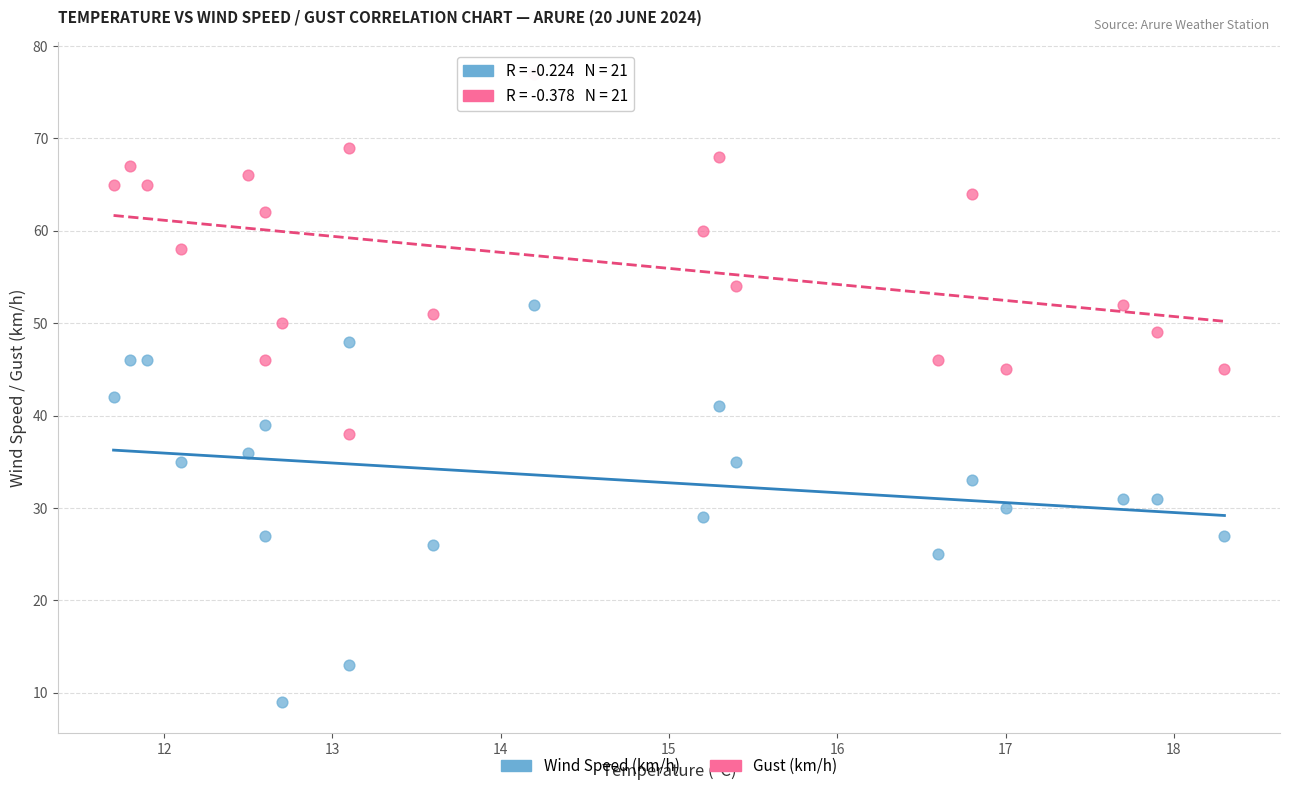

Across all data points, what is the range of Y values (max minus min)?

68